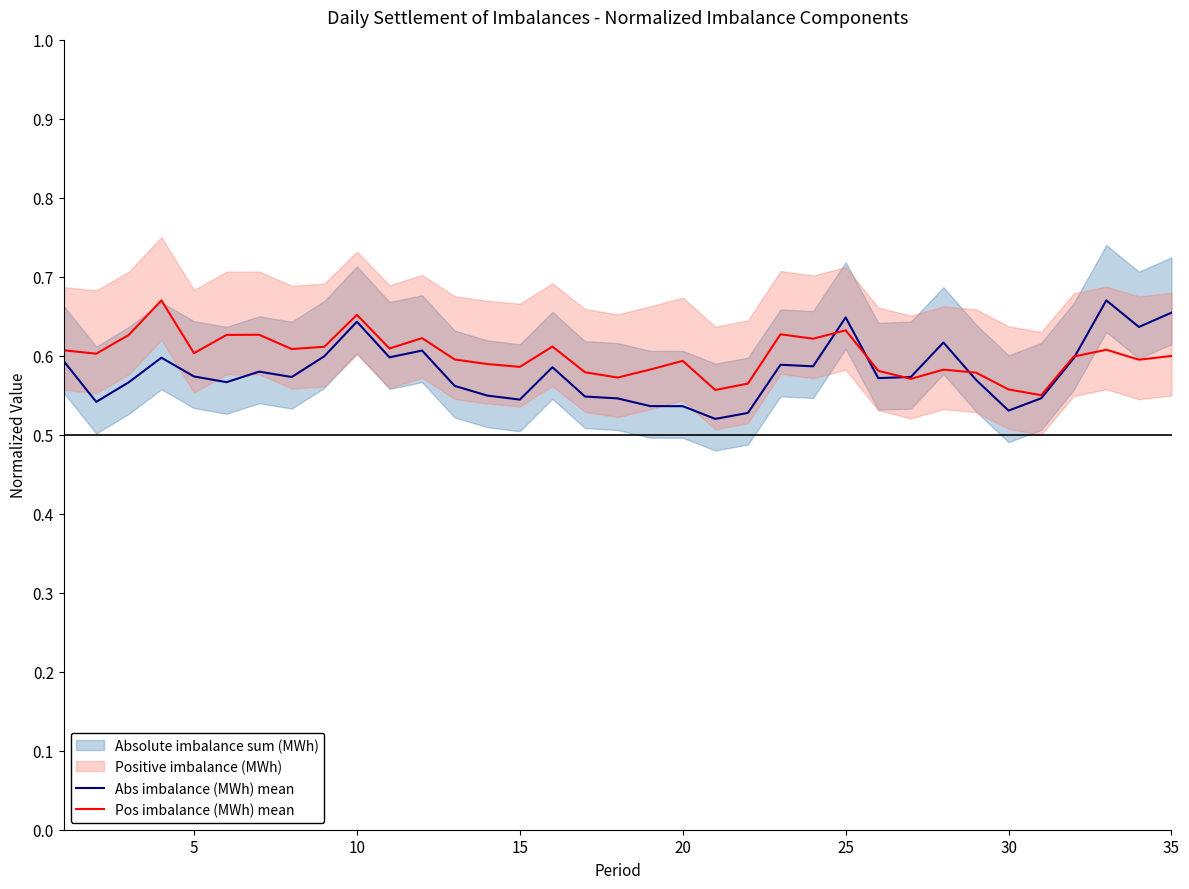

Does the chart have visible grid lines?

No